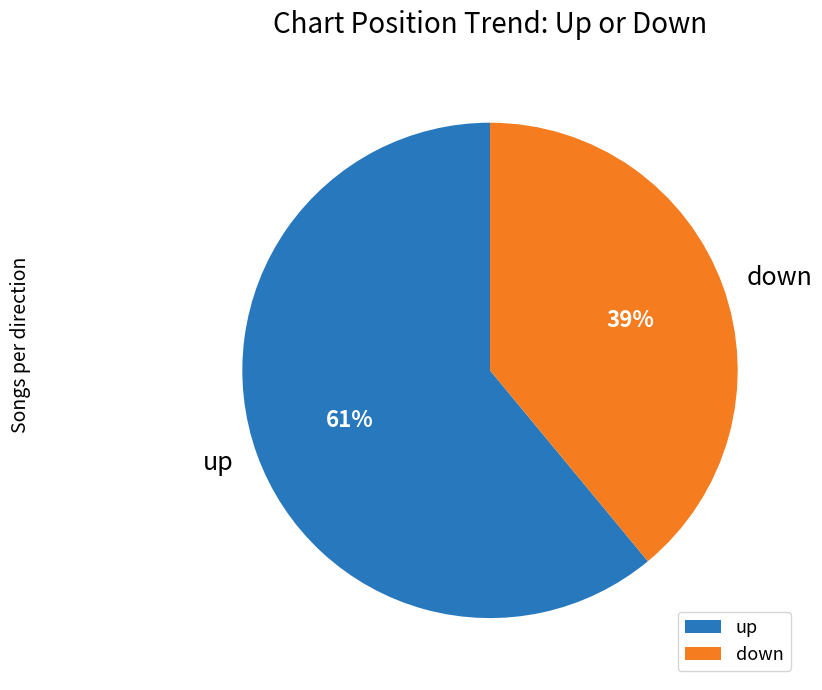

Rank the categories by value from highest to lowest.

up, down